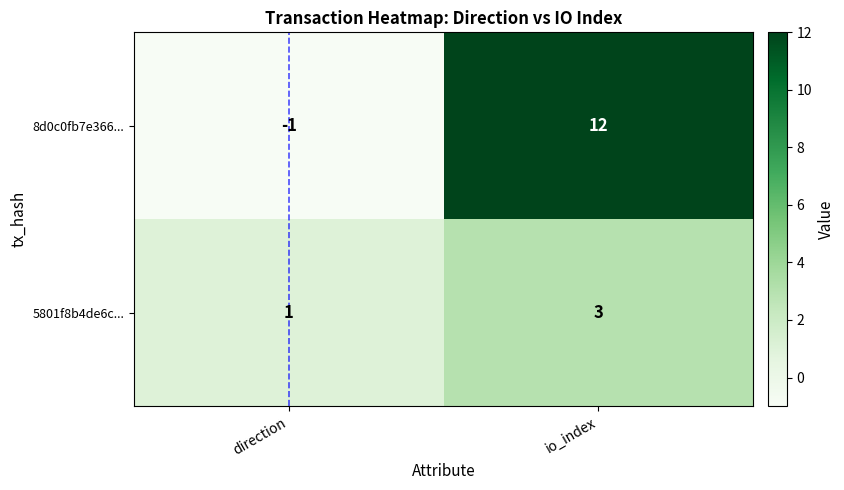

What is the spread (max minus min) of values at io_index?

9